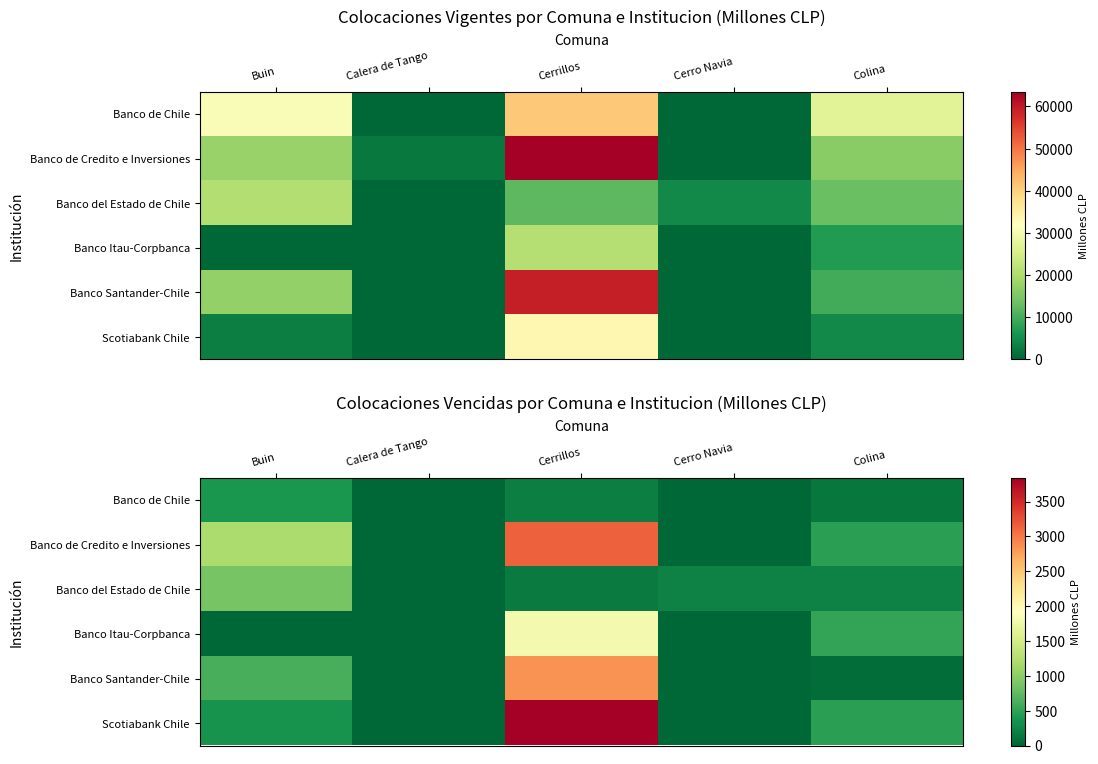

How many values in the Banco del Estado de Chile series exceed 217?

3